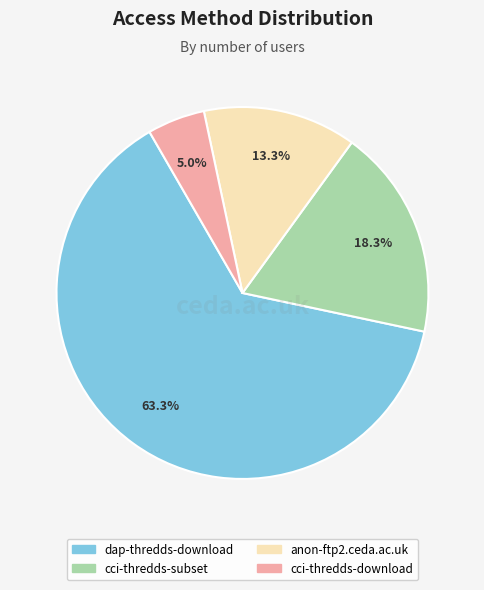

Count the number of slices in the pie.

4